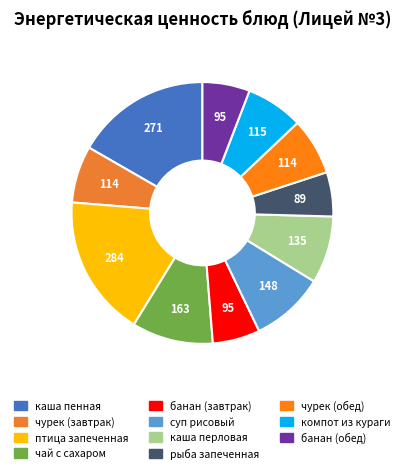

What portion of the pie excludes компот из кураги?

92.9%